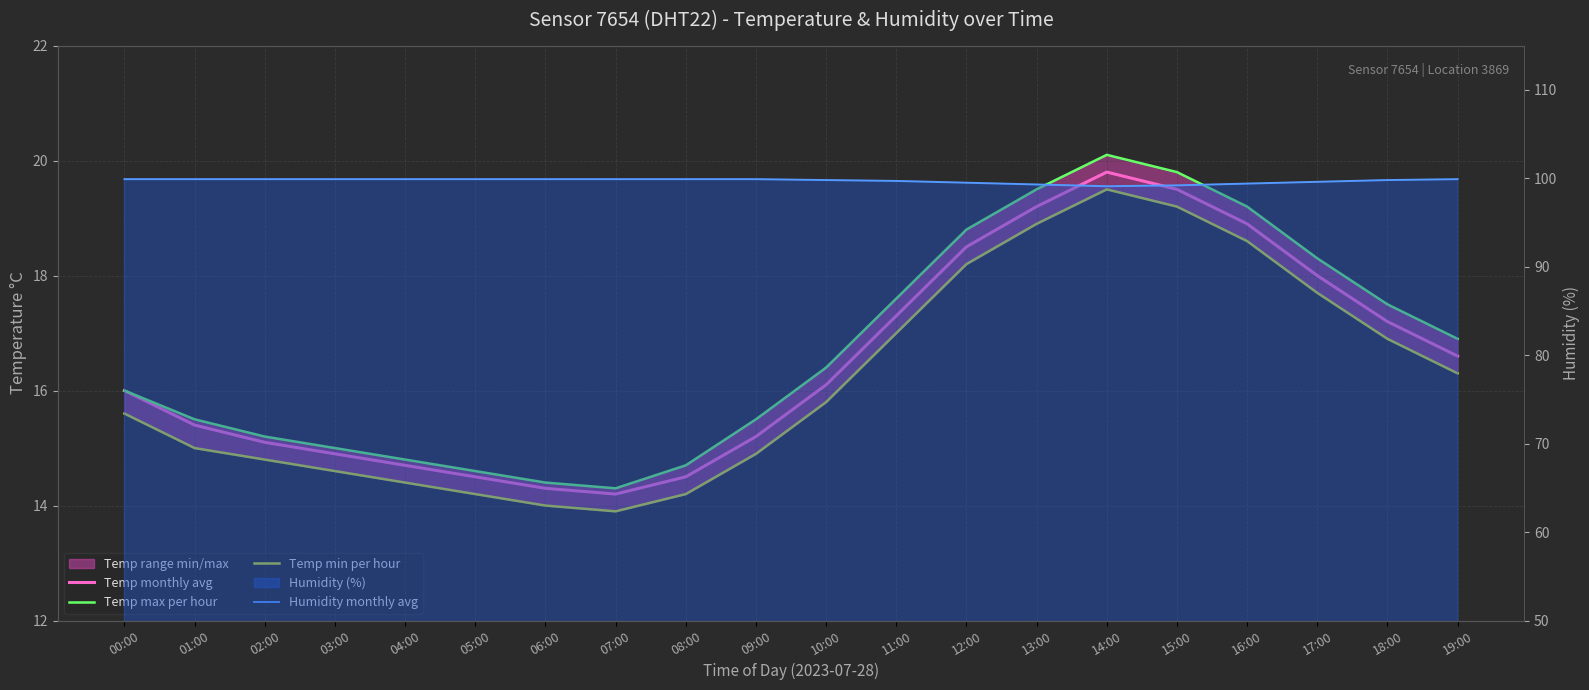

What is the label of the 2nd point from the right?

18:00